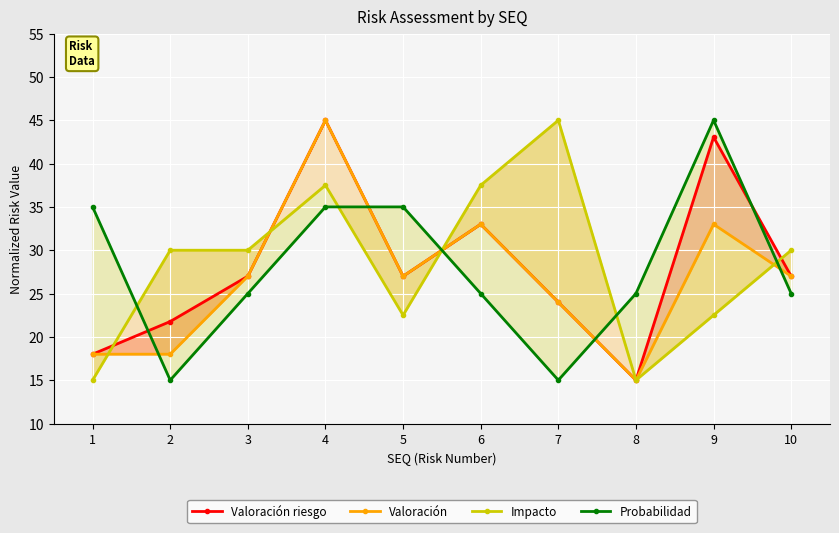

What is the value of the Impacto point at the 4th from the left?

37.5